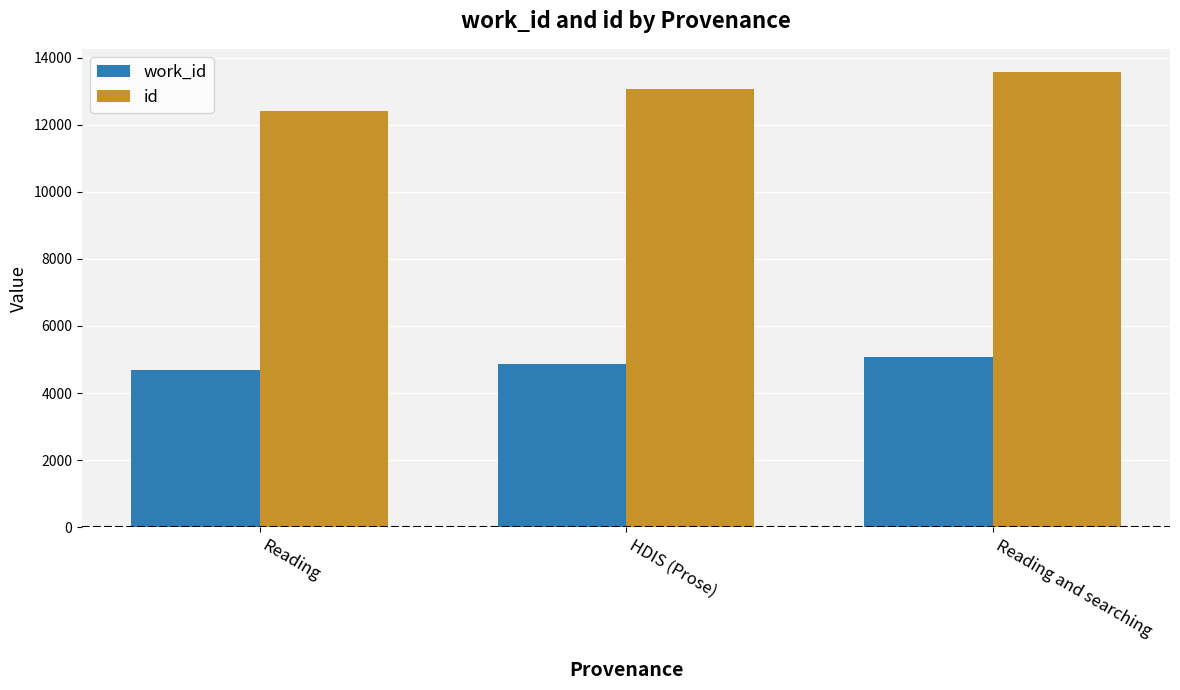

What are all the series names shown in the legend?

work_id, id